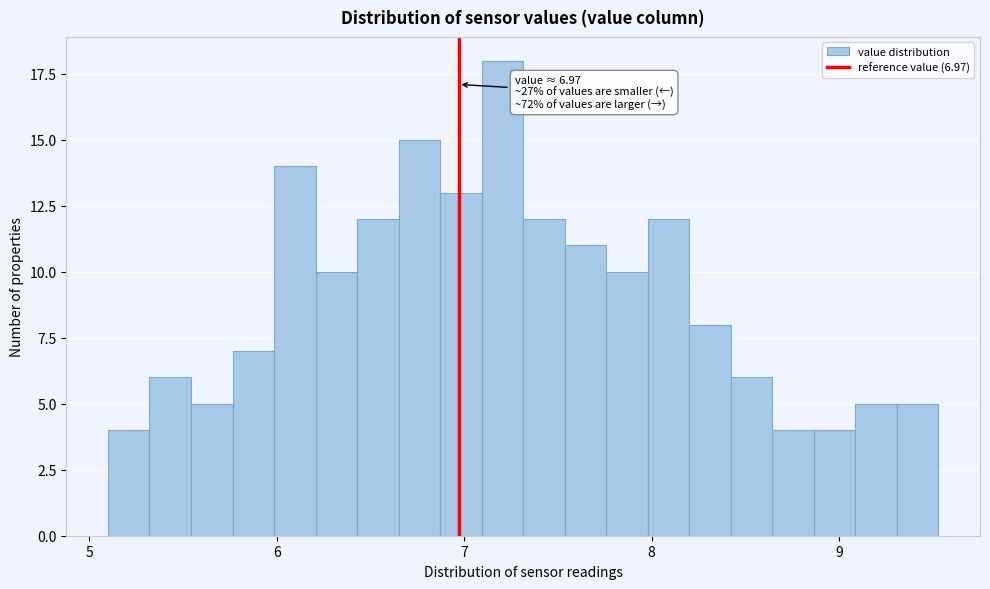

Around what value on the x-axis is the tallest bar? Give the approximate position of its centre, as read against the axis.

7.2